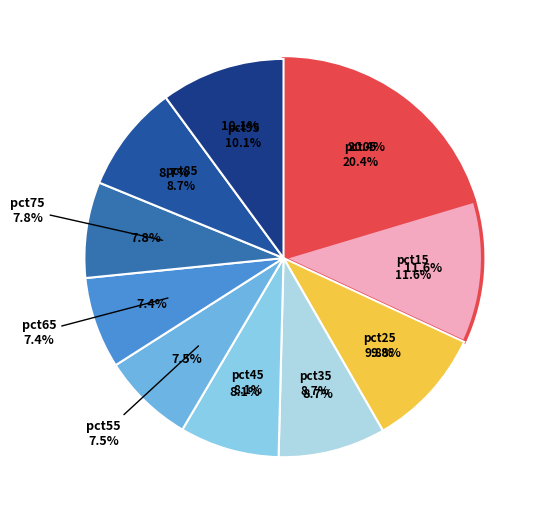

The pct65 slice represents 7% of the pie. True or false?

True